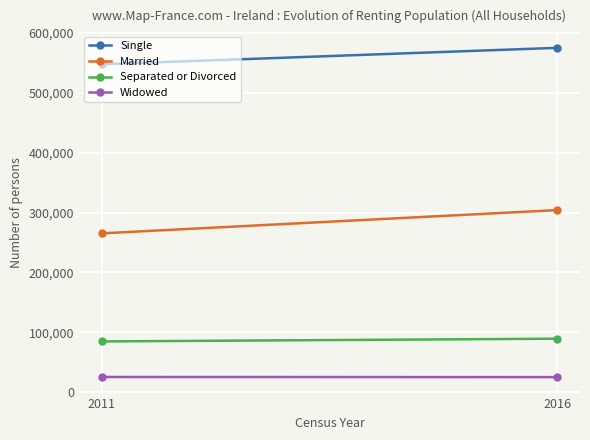

At how many categories does at least one series exceed 183834?

2